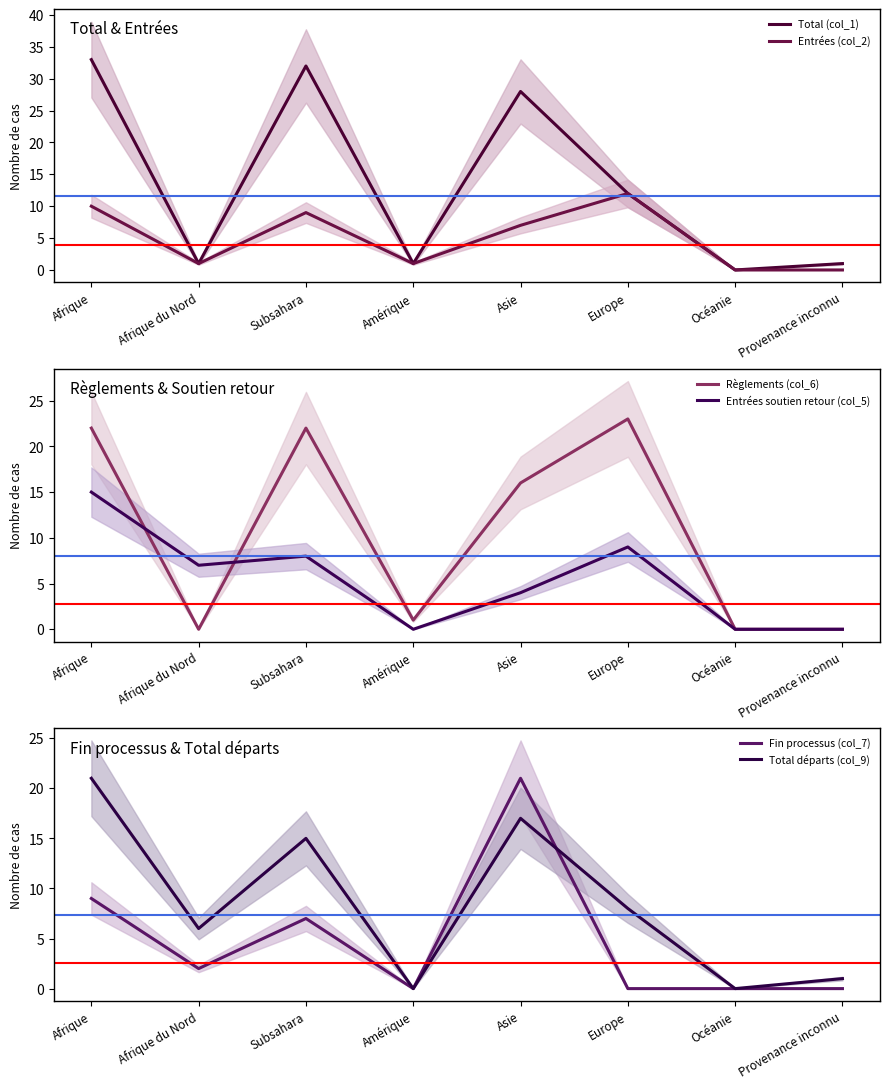

Reading left to right, extract all data points from this chart.

Total (col_1): Afrique=33	Afrique du Nord=1	Subsahara=32	Amérique=1	Asie=28	Europe=12	Océanie=0	Provenance inconnu=1
Entrées (col_2): Afrique=10	Afrique du Nord=1	Subsahara=9	Amérique=1	Asie=7	Europe=12	Océanie=0	Provenance inconnu=0
Règlements (col_6): Afrique=22	Afrique du Nord=0	Subsahara=22	Amérique=1	Asie=16	Europe=23	Océanie=0	Provenance inconnu=0
Entrées soutien retour (col_5): Afrique=15	Afrique du Nord=7	Subsahara=8	Amérique=0	Asie=4	Europe=9	Océanie=0	Provenance inconnu=0
Fin processus (col_7): Afrique=9	Afrique du Nord=2	Subsahara=7	Amérique=0	Asie=21	Europe=0	Océanie=0	Provenance inconnu=0
Total départs (col_9): Afrique=21	Afrique du Nord=6	Subsahara=15	Amérique=0	Asie=17	Europe=8	Océanie=0	Provenance inconnu=1